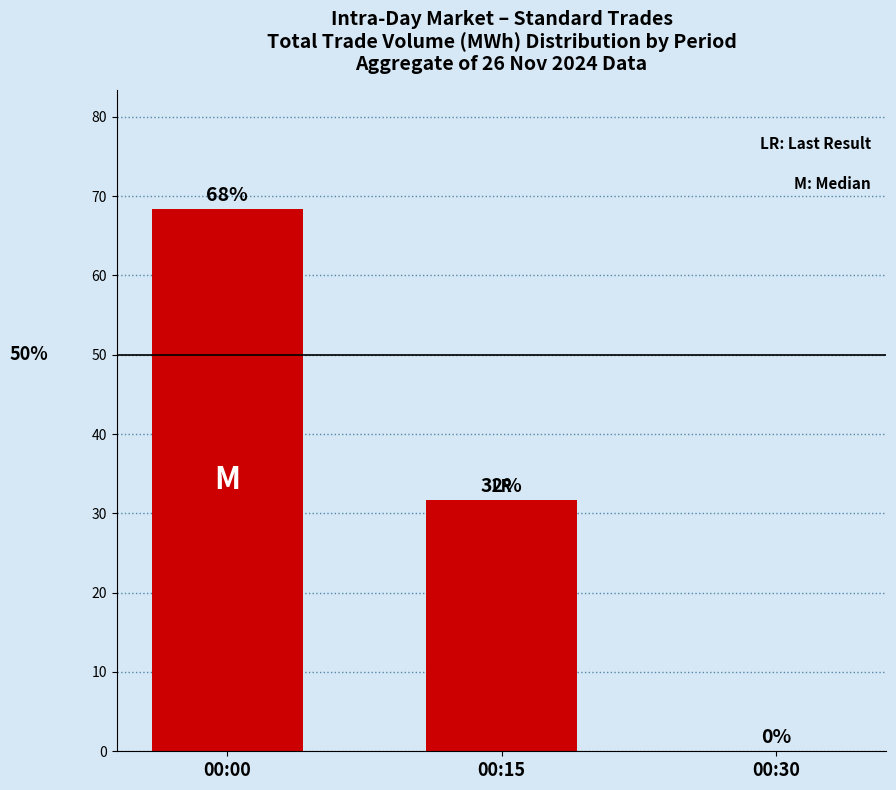

Are the bars horizontal?

No